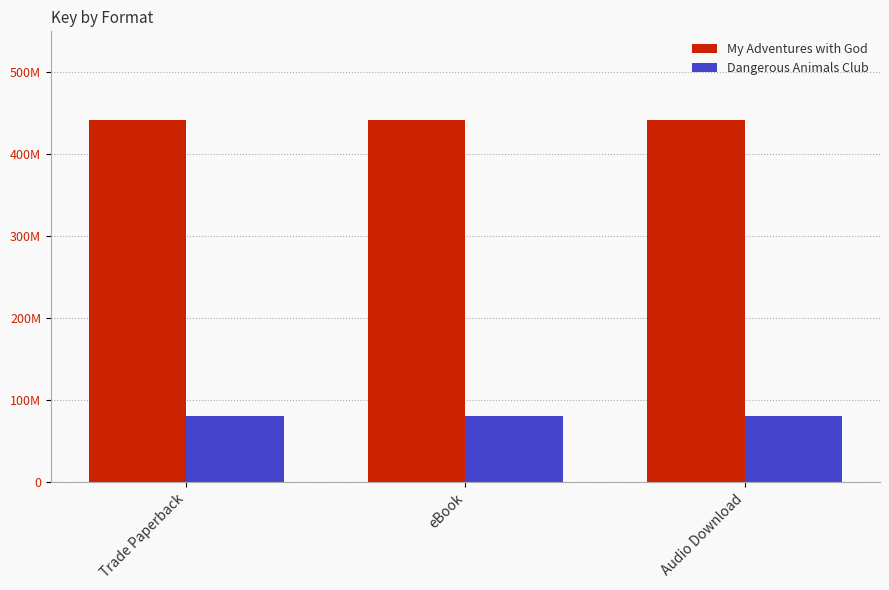

Which series has the largest total across all categories?

My Adventures with God